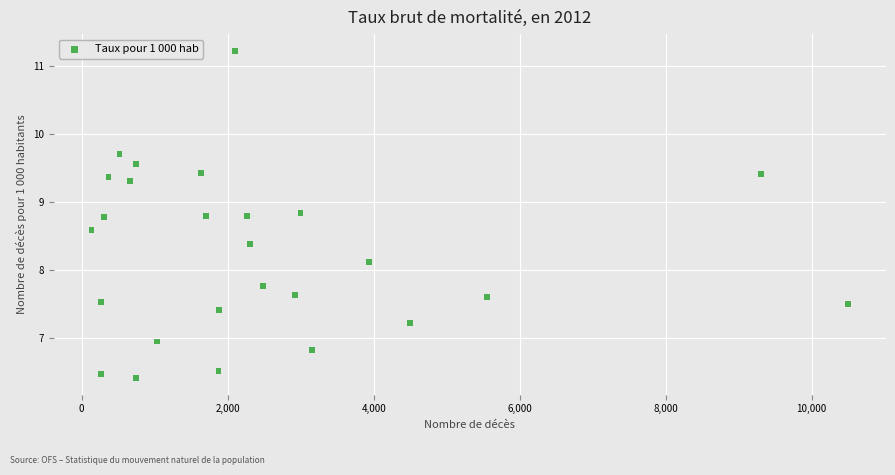

What Y value in the scatter plot is closest to 8?

8.1